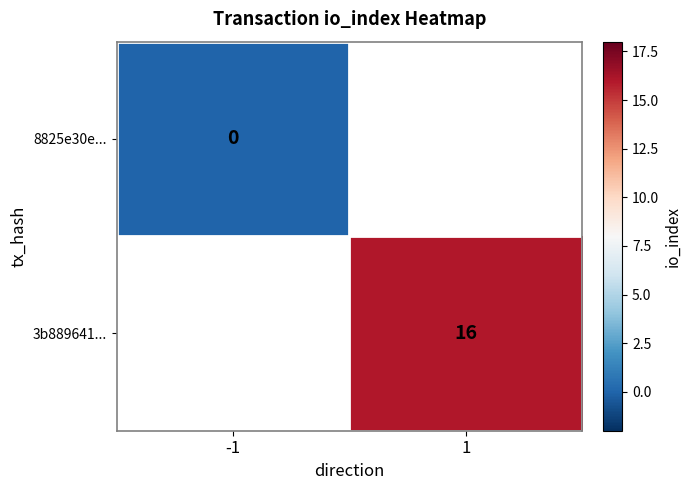

Is the value of 3b889641... at 1 greater than the value of 8825e30e... at -1?

Yes